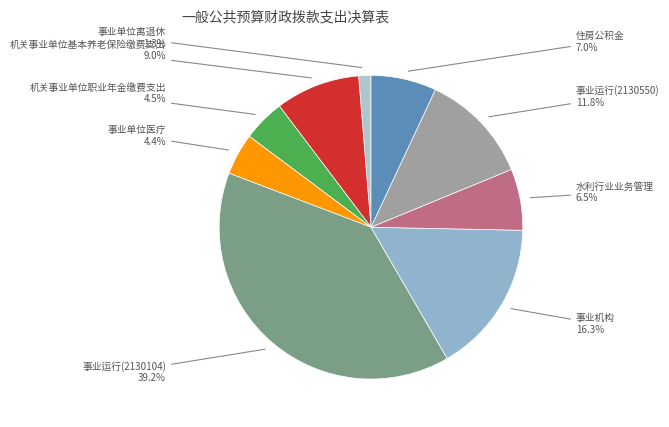

How many slices are in this pie chart?

9